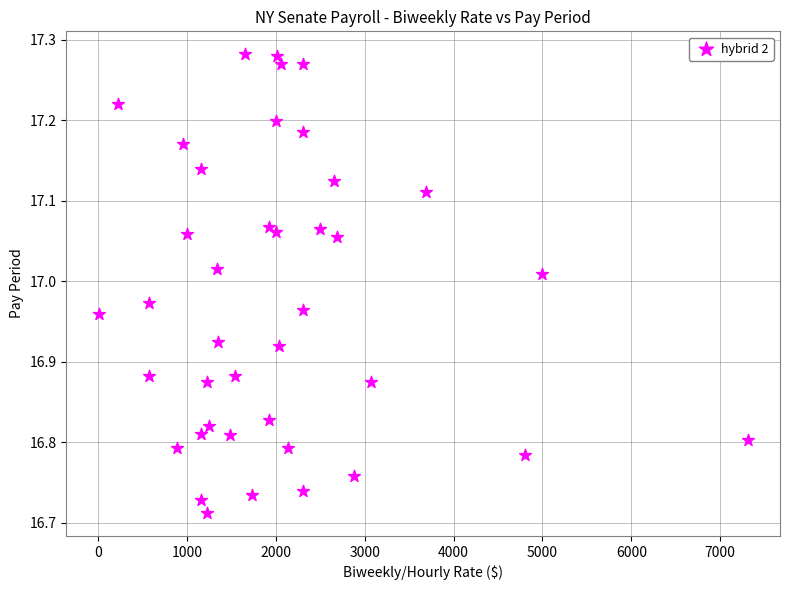

What is the range of Y values (max minus min)?

0.6